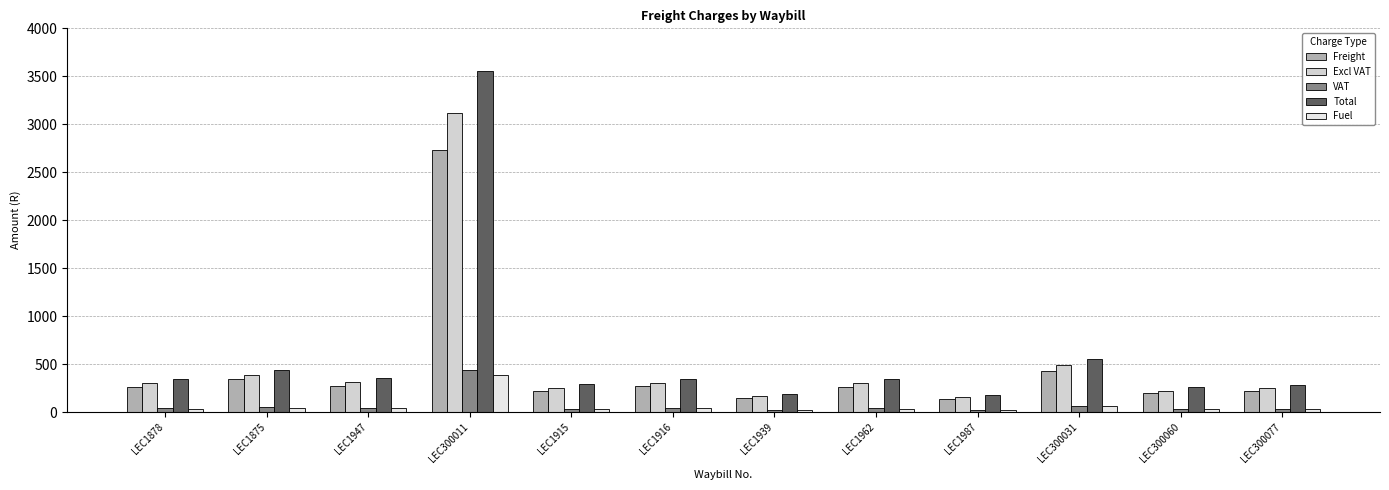

Which series has the largest range (max minus min)?

Total